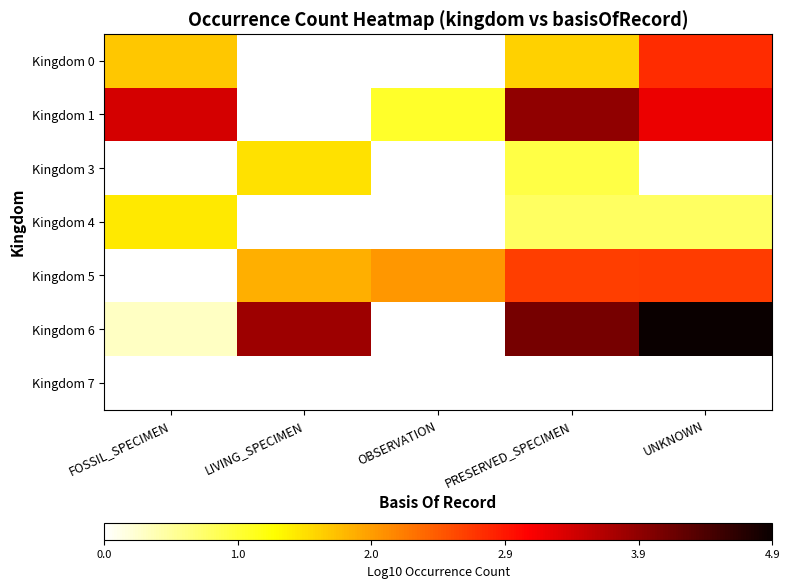

The Kingdom 1 series shows 1.0 at OBSERVATION. True or false?

True